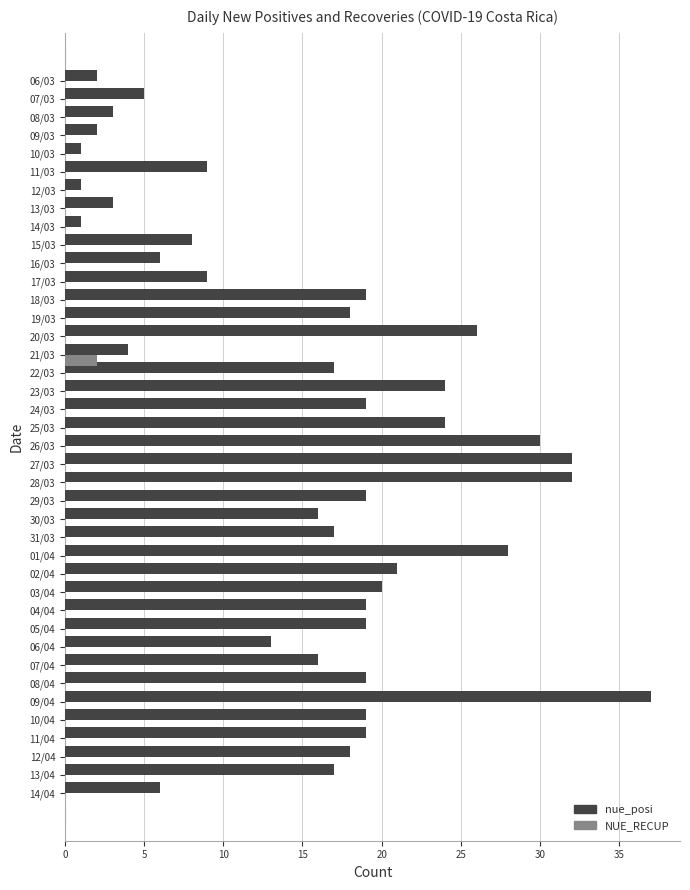

The value of nue_posi at 31/03 is 17. True or false?

True